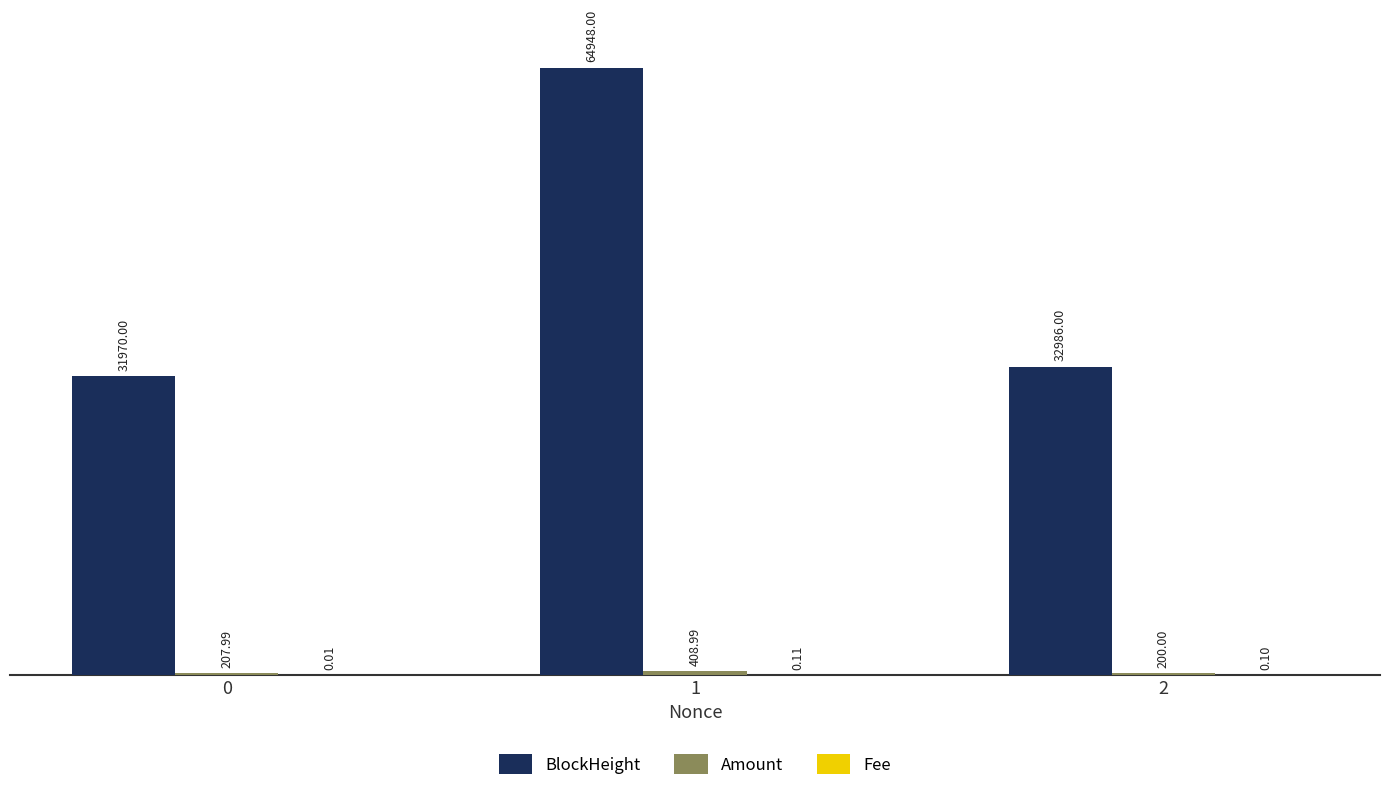

Which series changed the most between 0 and 1?

BlockHeight